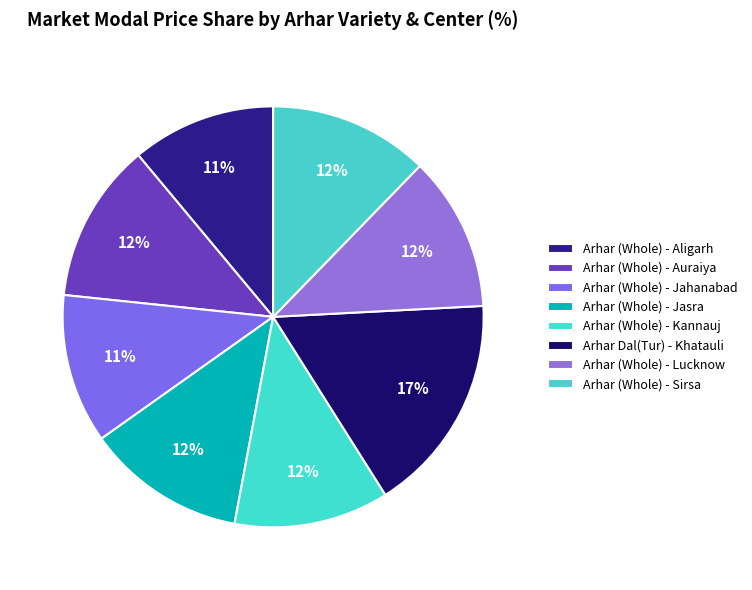

How many slices are in this pie chart?

8